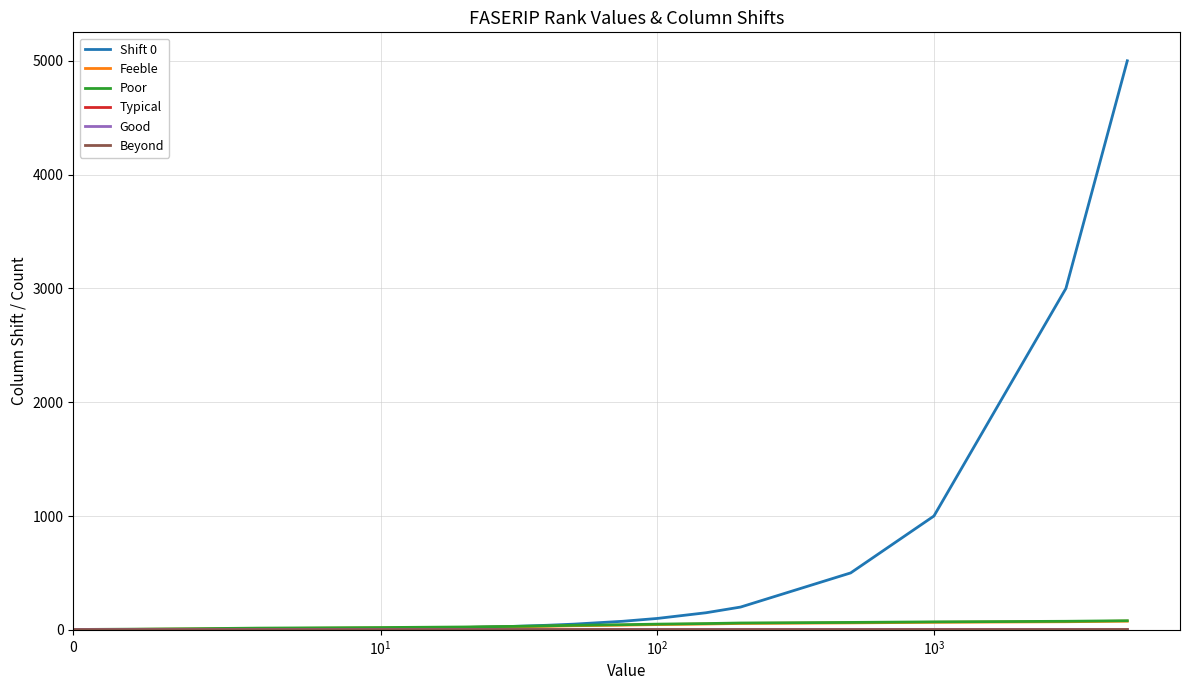

Which series has the largest total across all categories?

Shift 0